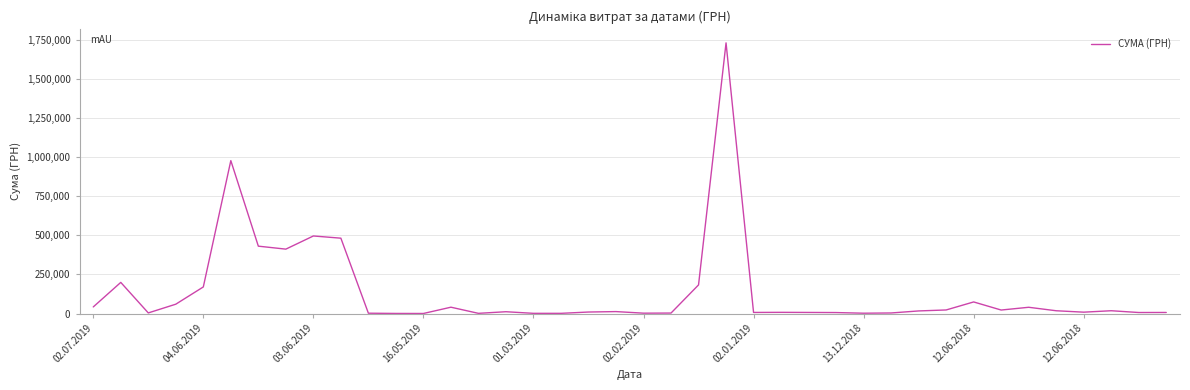

What is the difference between the maximum and minimum values?

1729806.6